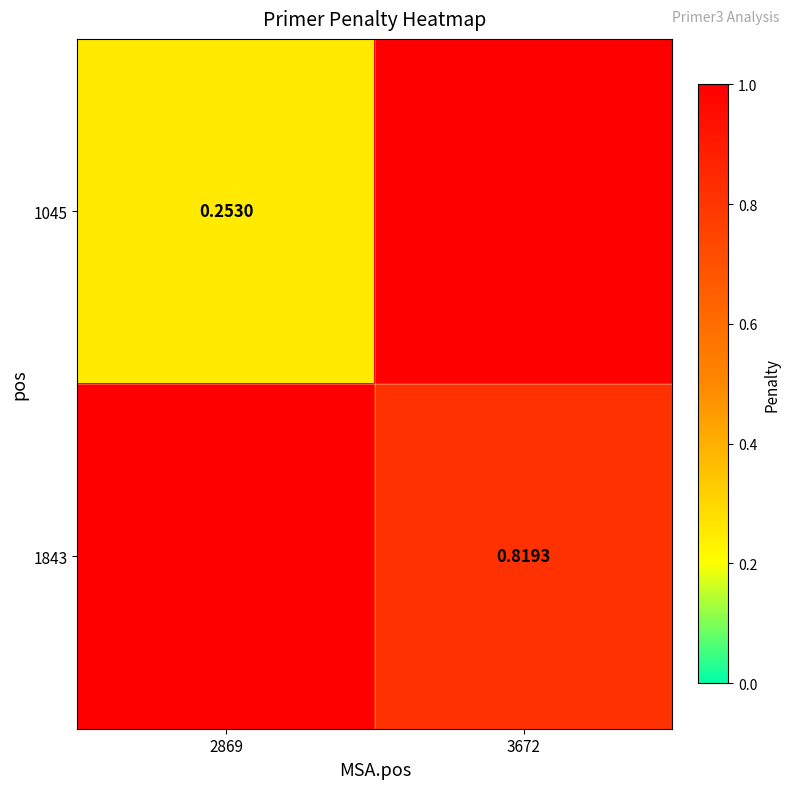

True or false: 1843 has a value of 0.8 at 3672.

True